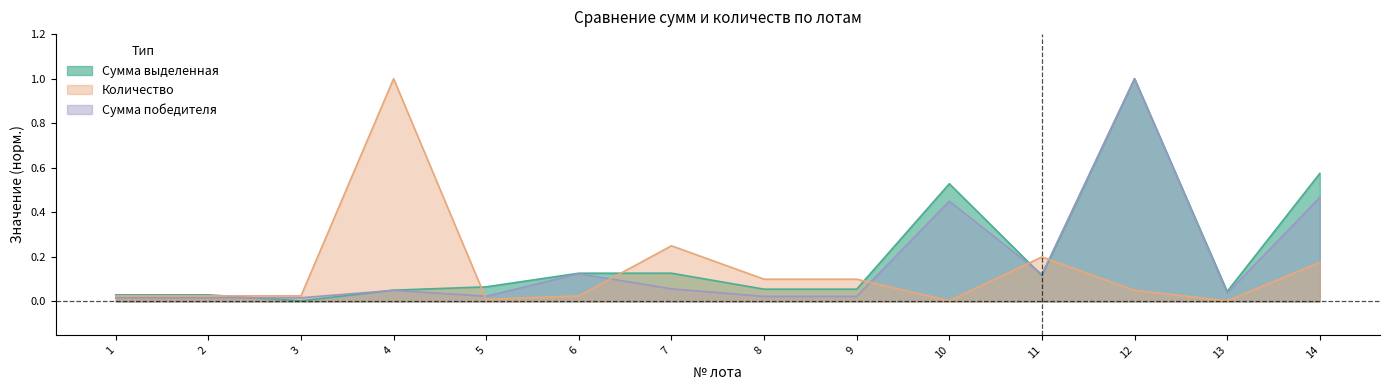

What is the difference between the maximum and minimum values in the Количество series?

1.0